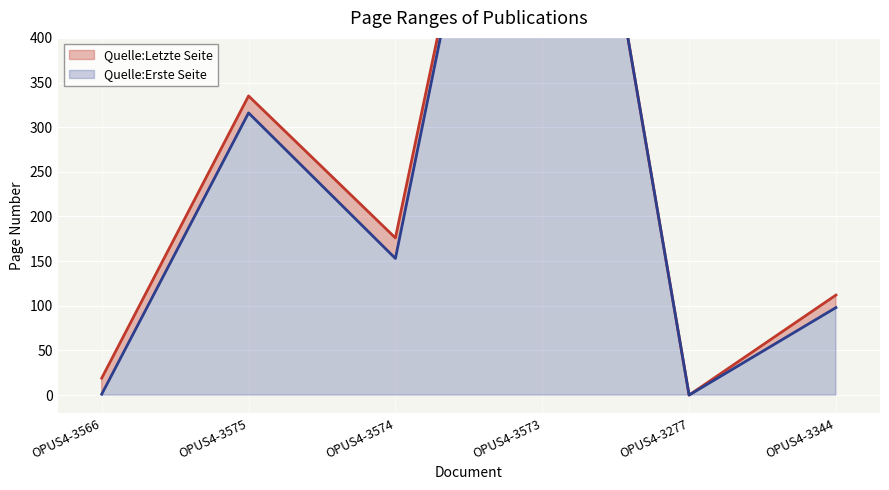

Reading right to left, list all the values displayed in this chart.

Quelle:Erste Seite: OPUS4-3344=98	OPUS4-3277=0	OPUS4-3573=960	OPUS4-3574=153	OPUS4-3575=316	OPUS4-3566=1
Quelle:Letzte Seite: OPUS4-3344=112	OPUS4-3277=0	OPUS4-3573=960	OPUS4-3574=176	OPUS4-3575=335	OPUS4-3566=19